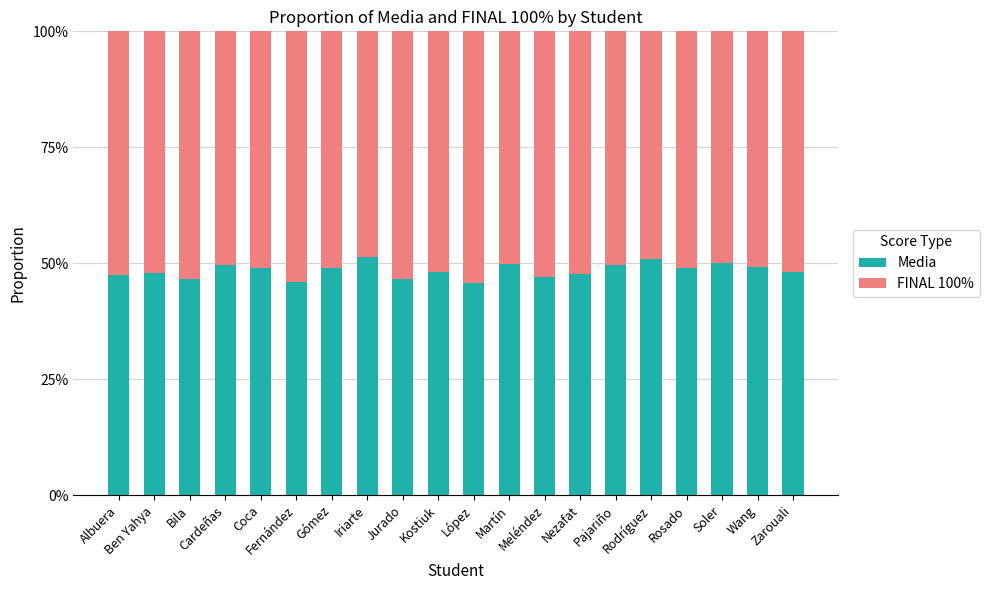

What is the difference between the second highest and minimum values in the FINAL 100% series?

0.1